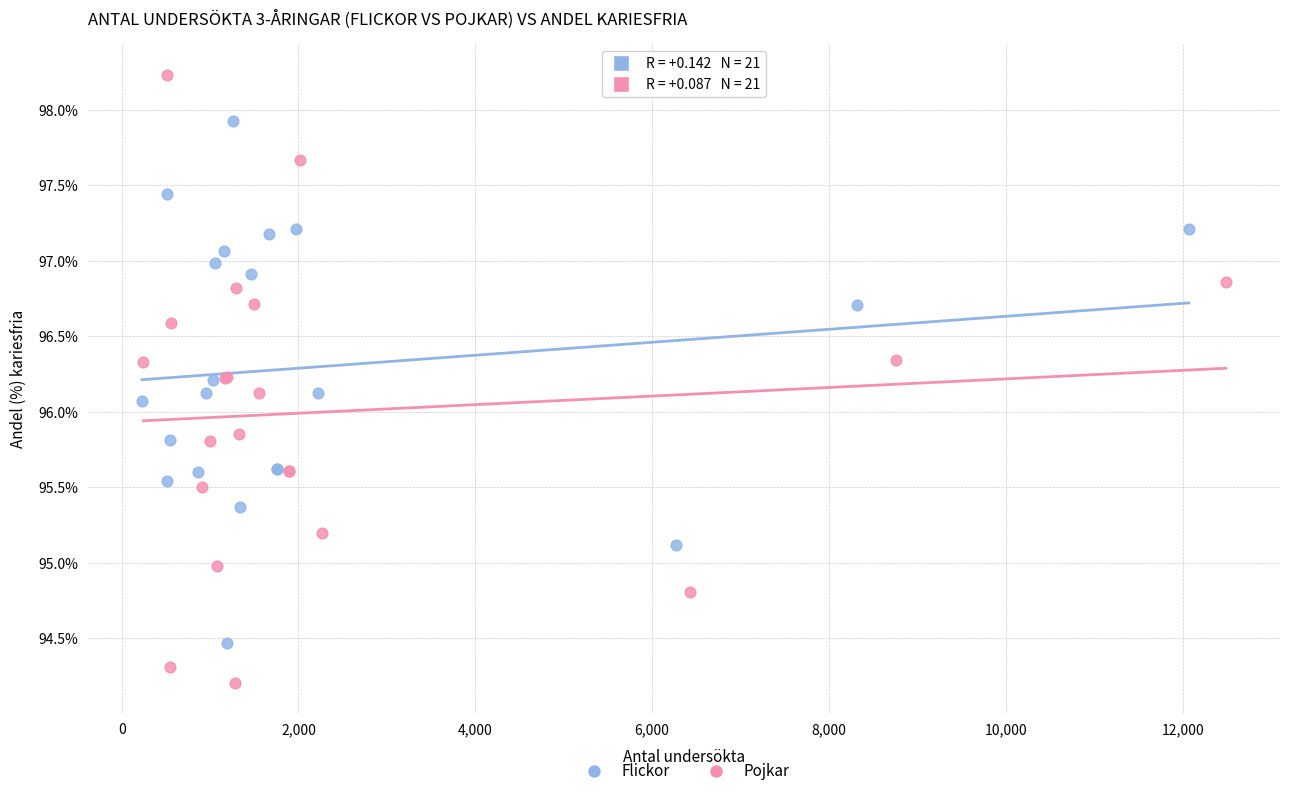

What are all the series names shown in the legend?

Flickor, Pojkar